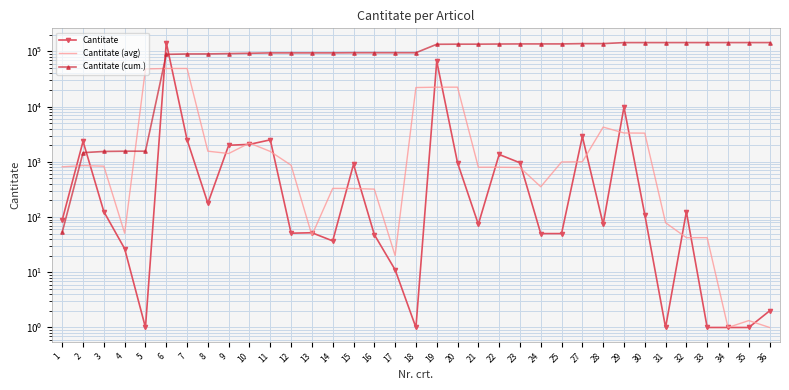

List the series in order of their peak value, highest first.

Cantitate, Cantitate (cum.), Cantitate (avg)